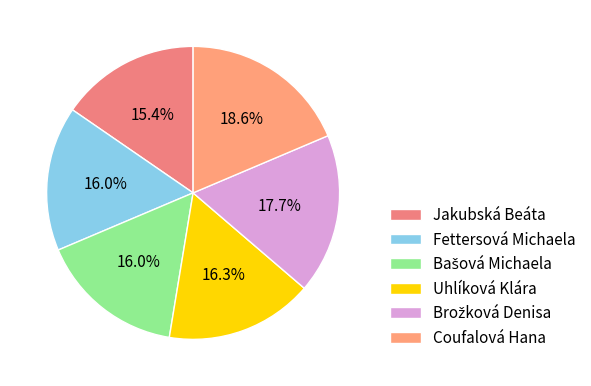

To the nearest percent, what portion does Coufalová Hana represent?

19%